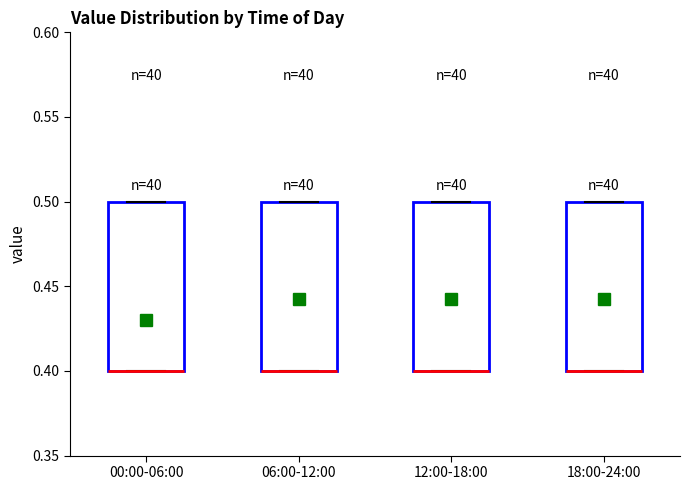

Reading left to right, transcribe this box plot: for each box, give where its median line is, the range the box spans, and where its two whiskers end, as read against the y-axis. The values are not printed on the chart, so give them approximately, as read against the axis.

00:00-06:00: median 0.4 (drawn on the box's lower edge), box 0.4 to 0.5, whiskers 0.4 to 0.5
06:00-12:00: median 0.4 (drawn on the box's lower edge), box 0.4 to 0.5, whiskers 0.4 to 0.5
12:00-18:00: median 0.4 (drawn on the box's lower edge), box 0.4 to 0.5, whiskers 0.4 to 0.5
18:00-24:00: median 0.4 (drawn on the box's lower edge), box 0.4 to 0.5, whiskers 0.4 to 0.5